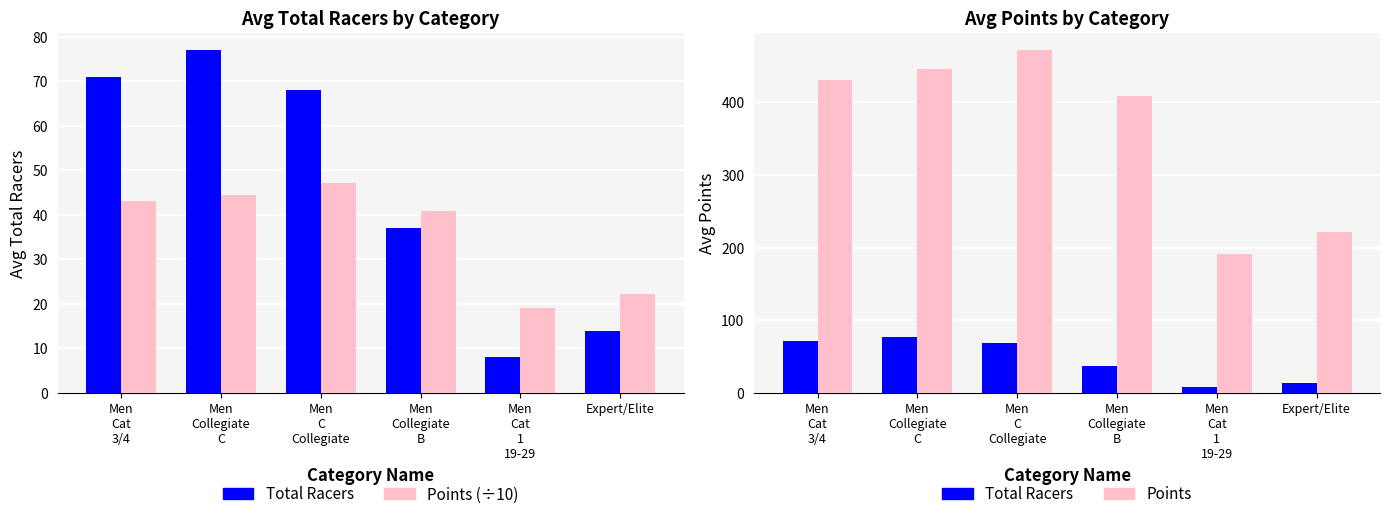

What is the difference between the maximum and second lowest values in the Total Racers series?

63.0